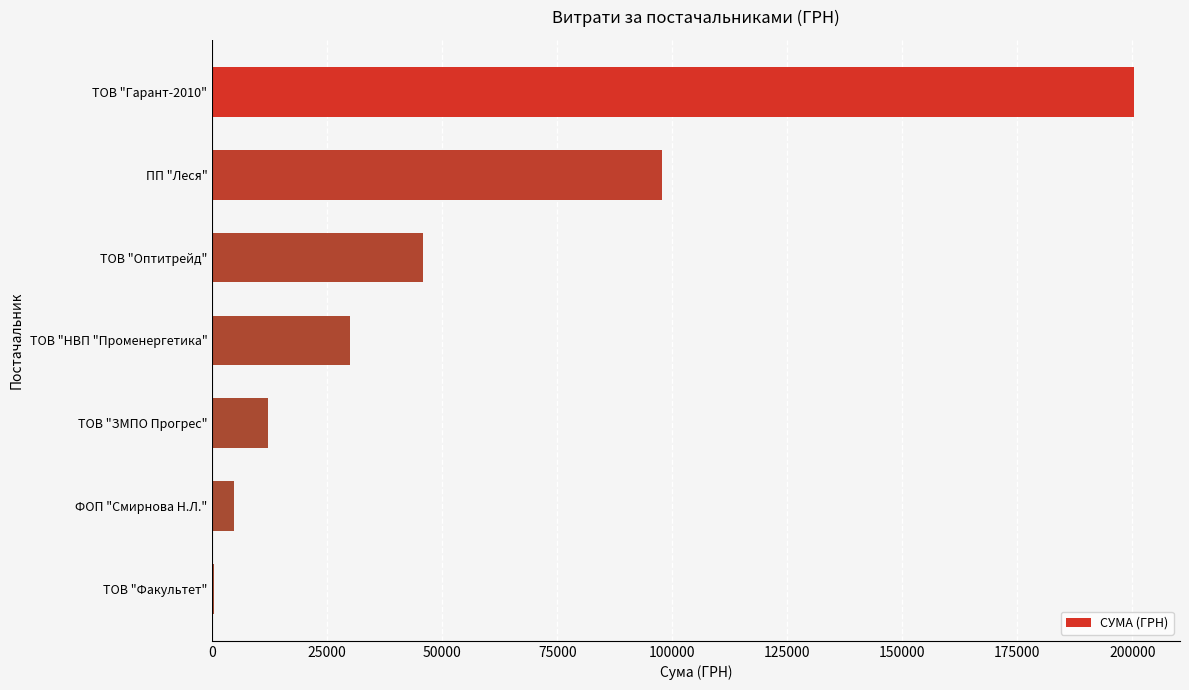

How many data points are above 30016?

4